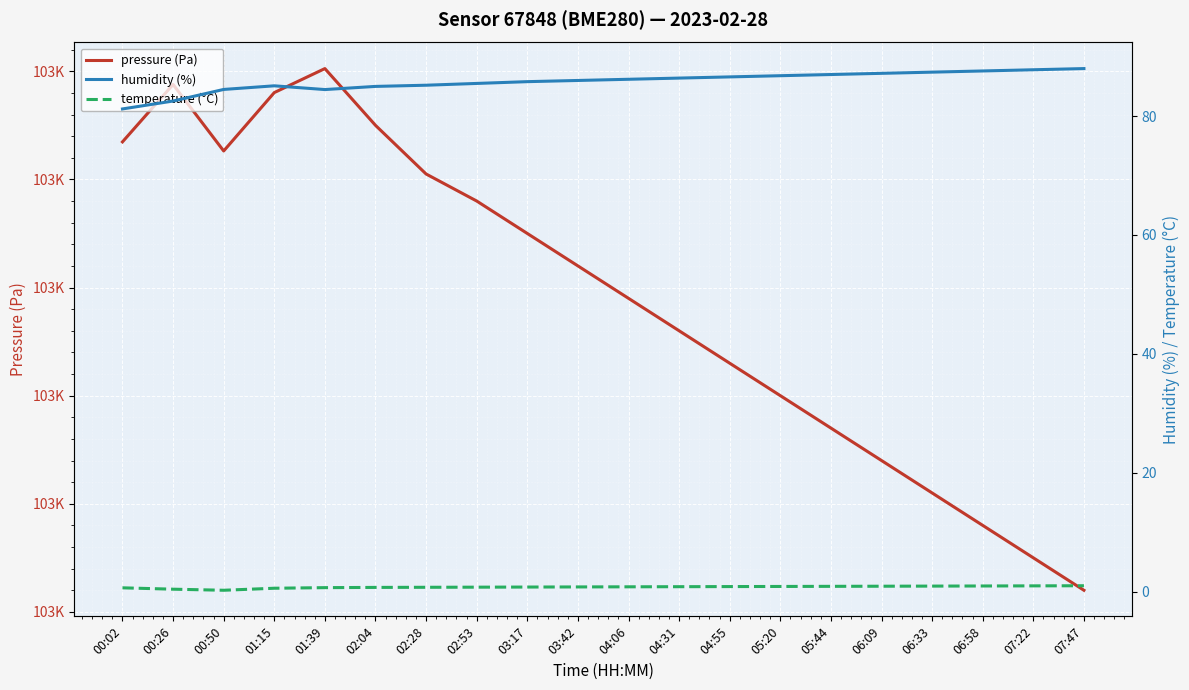

At how many categories does at least one series exceed 53542?

20